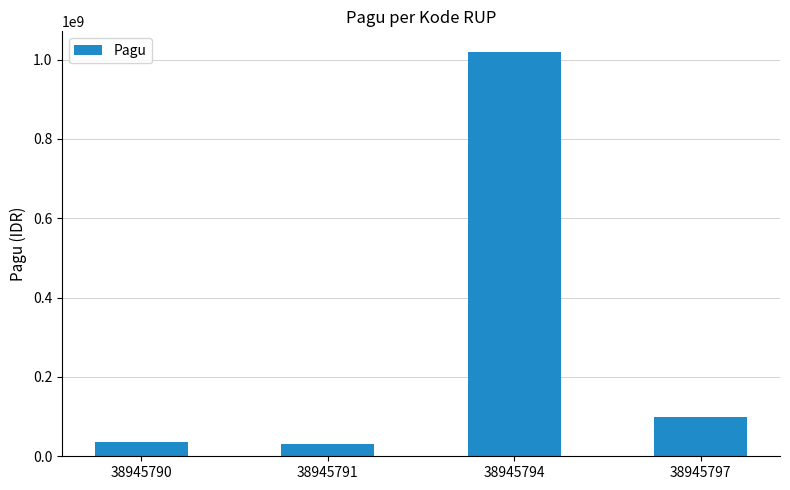

What is the change in value from 38945791 to 38945797?

+70000000